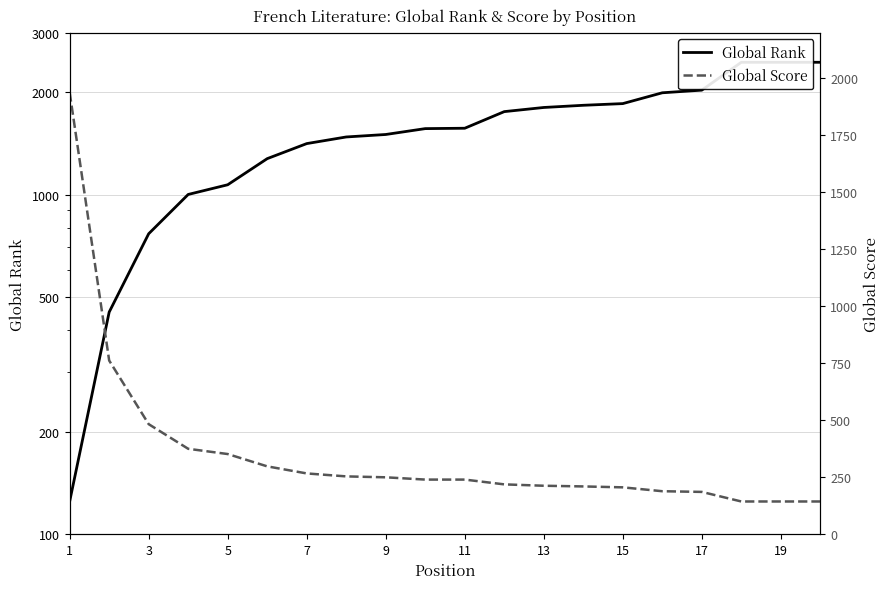

Which has a higher value, 5 or 13?

13